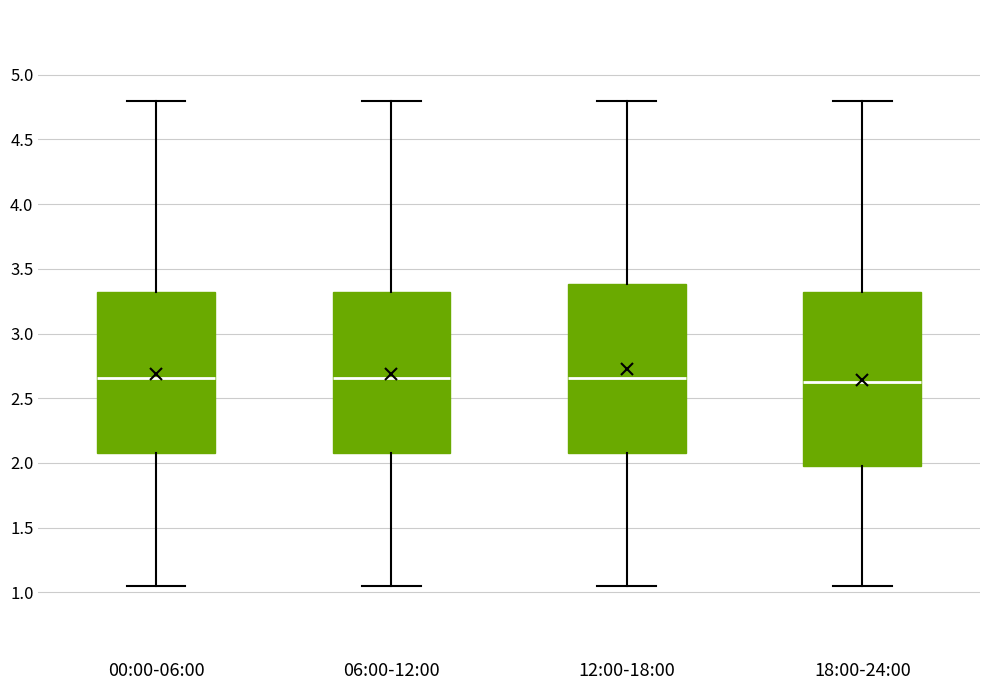

Reading left to right, transcribe this box plot: for each box, give where its median line is, the range the box spans, and where its two whiskers end, as read against the y-axis. The values are not printed on the chart, so give them approximately, as read against the axis.

00:00-06:00: median 2.65, box 2.10 to 3.30, whiskers 1.05 to 4.80
06:00-12:00: median 2.65, box 2.10 to 3.30, whiskers 1.05 to 4.80
12:00-18:00: median 2.65, box 2.10 to 3.40, whiskers 1.05 to 4.80
18:00-24:00: median 2.65, box 2.00 to 3.30, whiskers 1.05 to 4.80